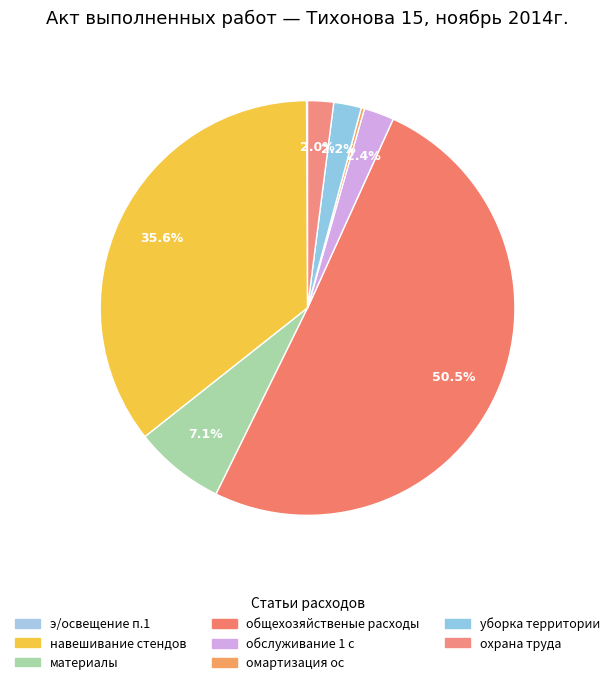

Rank the categories by value from highest to lowest.

общехозяйственые расходы, навешивание стендов, материалы, обслуживание 1 с, уборка территории, охрана труда, омартизация ос, э/освещение п.1